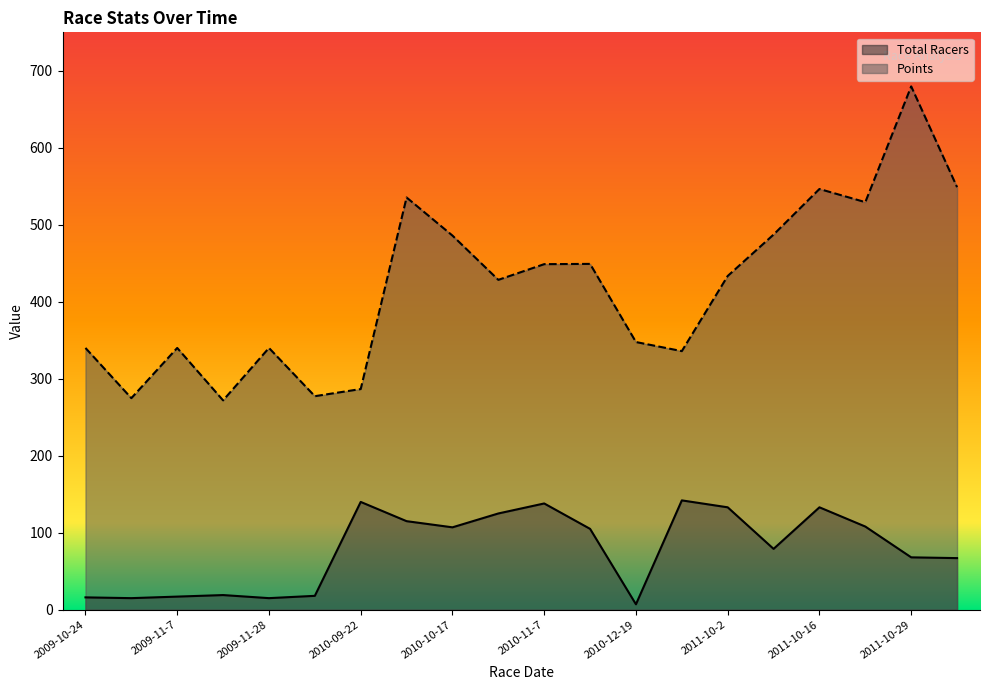

What is the total value across all series at 2010-10-3?

650.5